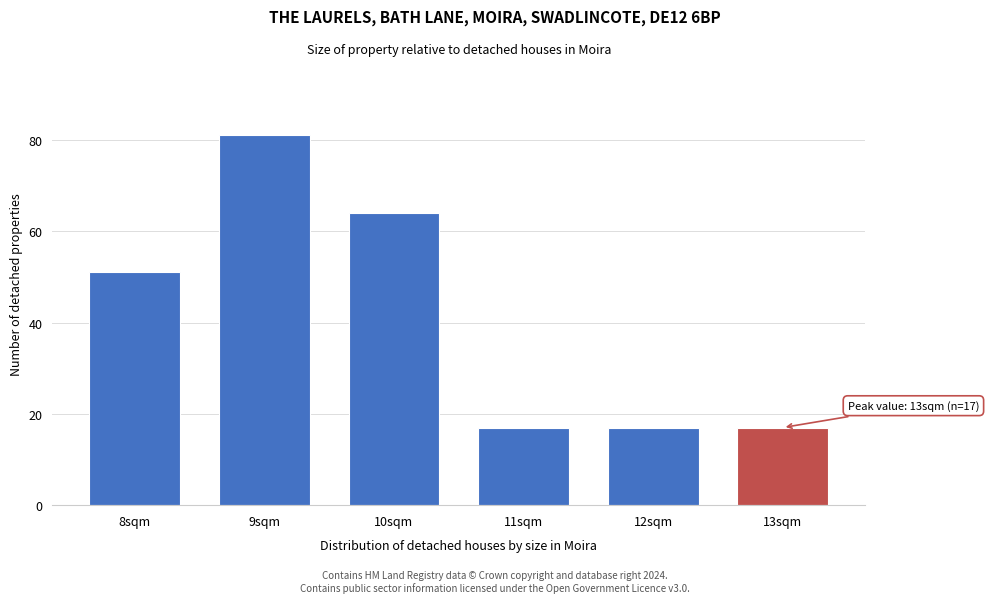

Reading left to right, what are all the values shown in this chart?

8sqm=51	9sqm=81	10sqm=64	11sqm=17	12sqm=17	13sqm=17